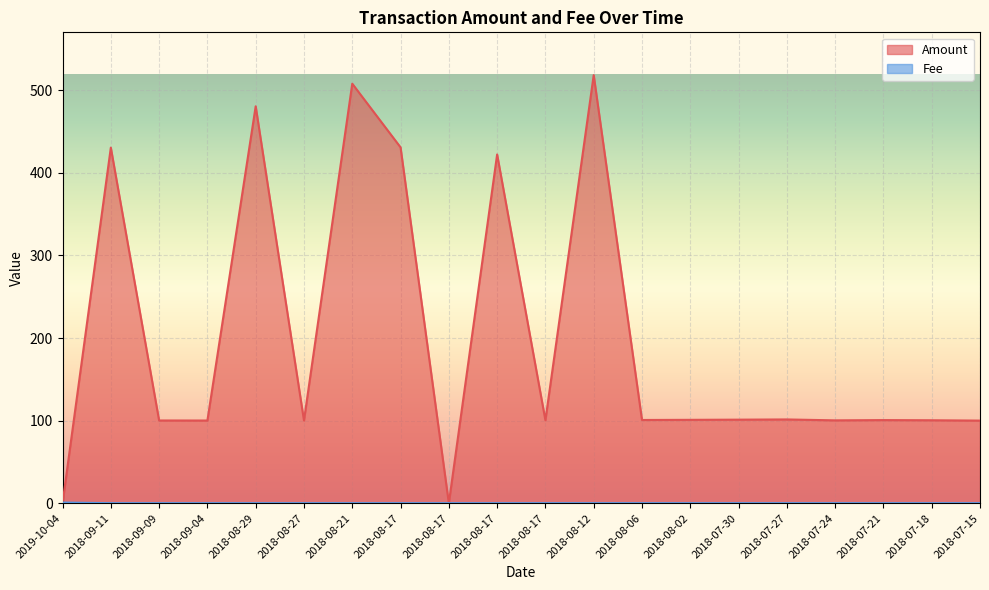

What is the total value across all series at 2018-08-27?

100.3